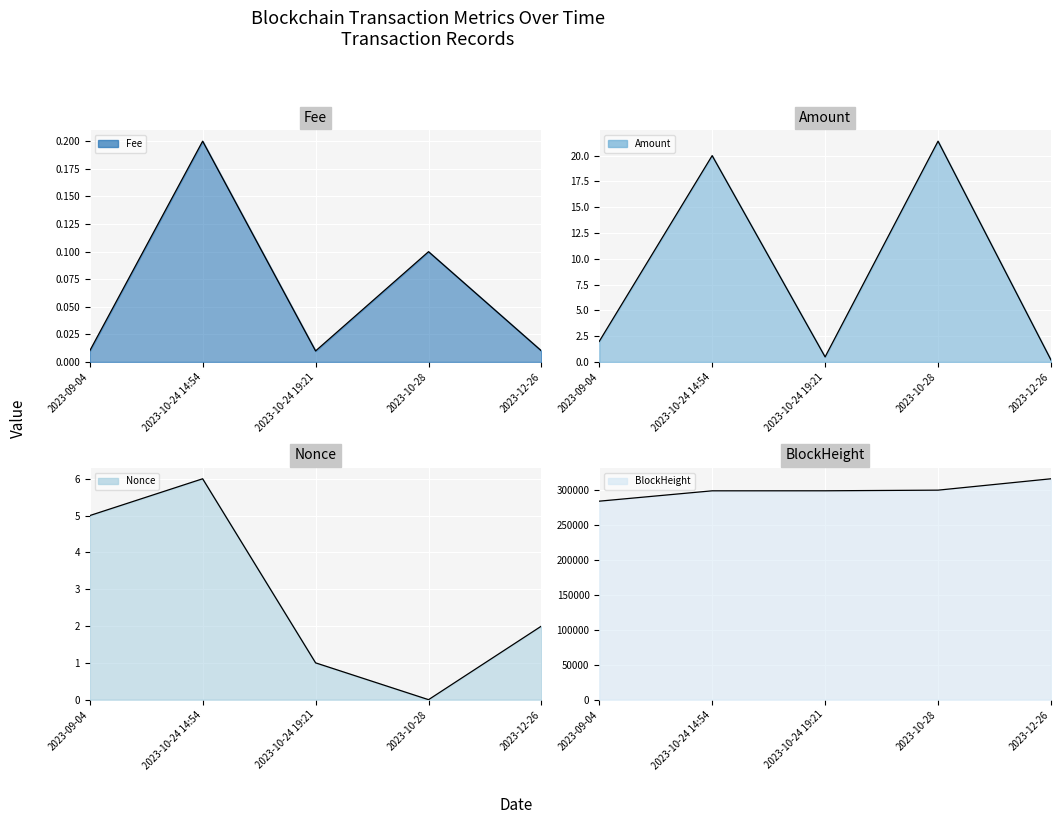

The Amount series shows 31.0 at 2023-10-28. True or false?

False